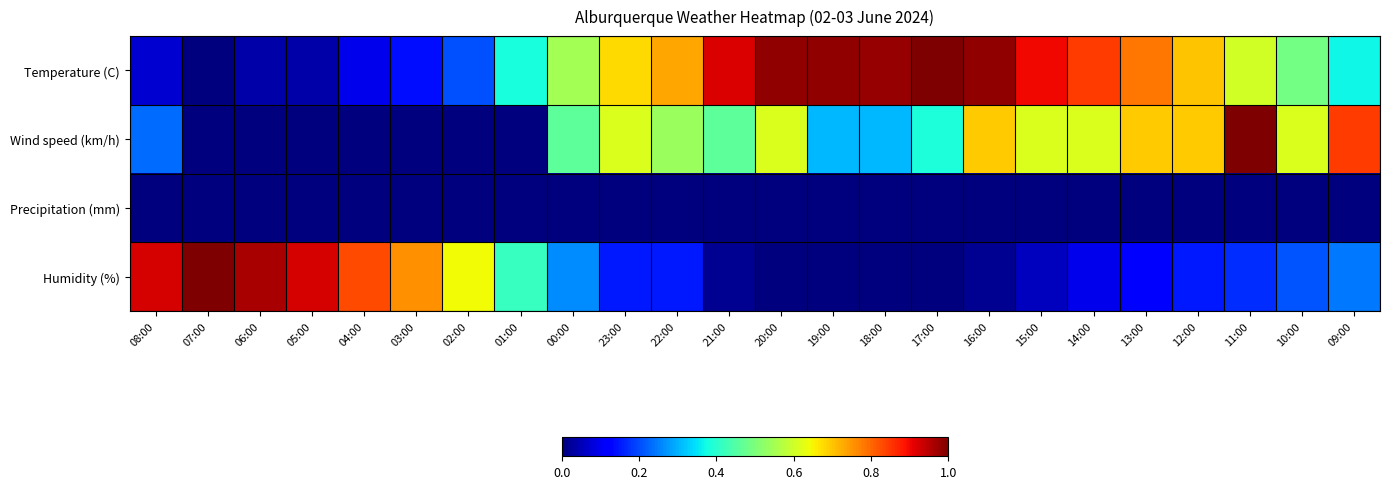

What is the greatest value displayed?

1.0